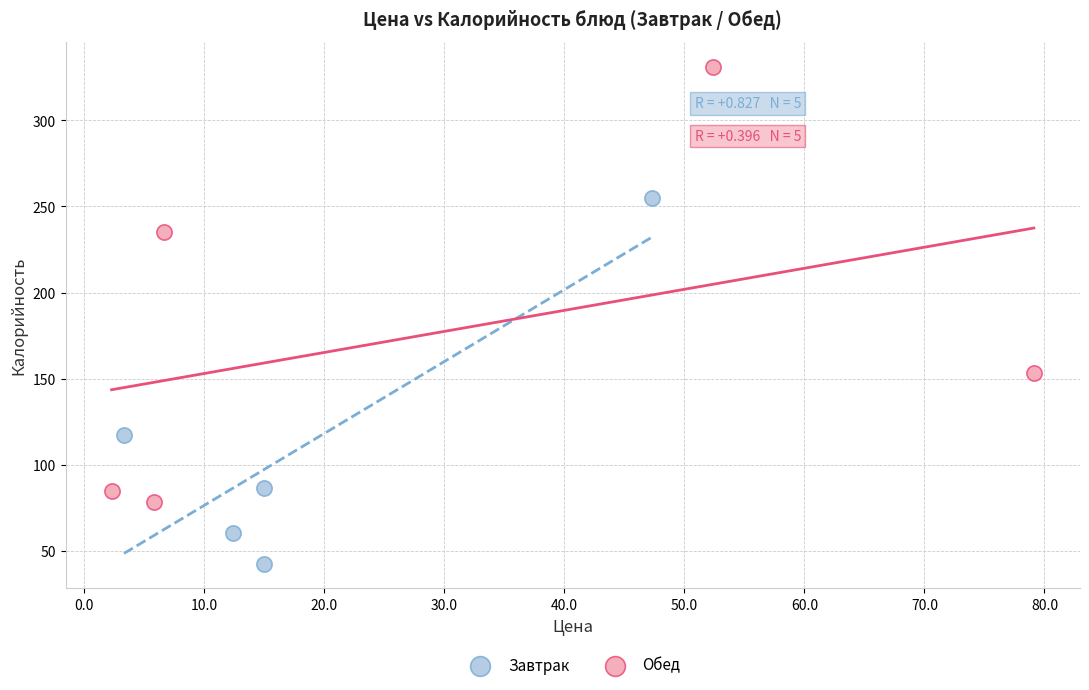

What are all the series names shown in the legend?

Завтрак, Обед